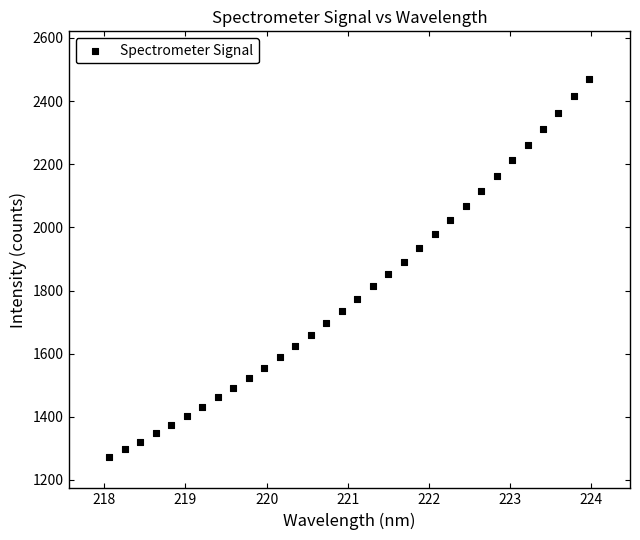

What is the range of X values (max minus min)?

5.9